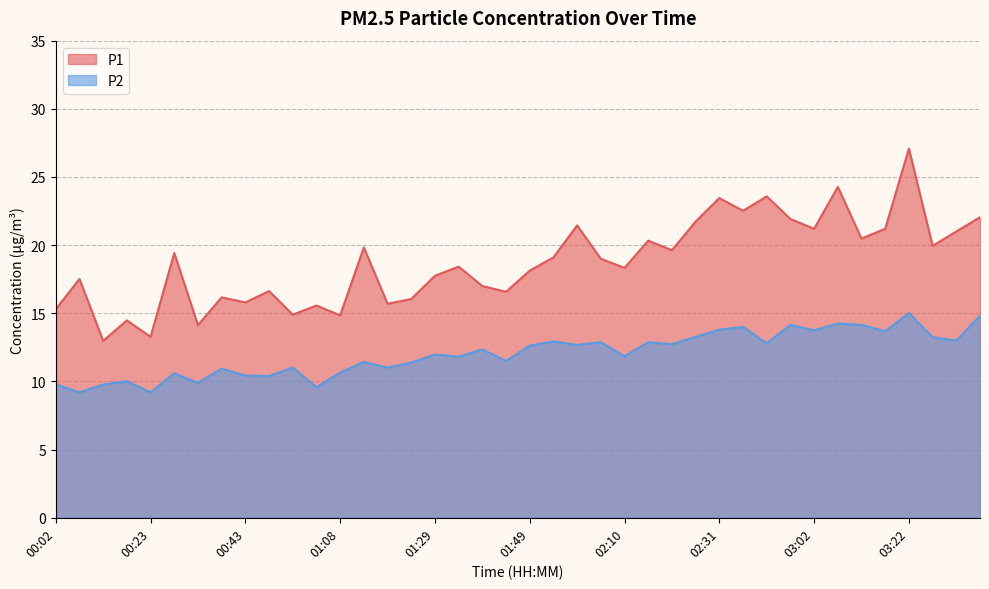

How many lines are shown in the chart?

2